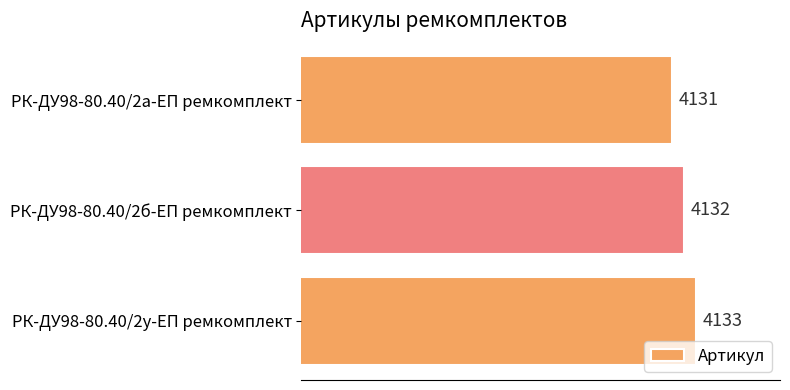

Rank the categories by value from lowest to highest.

РК-ДУ98-80.40/2а-ЕП ремкомплект, РК-ДУ98-80.40/2б-ЕП ремкомплект, РК-ДУ98-80.40/2у-ЕП ремкомплект